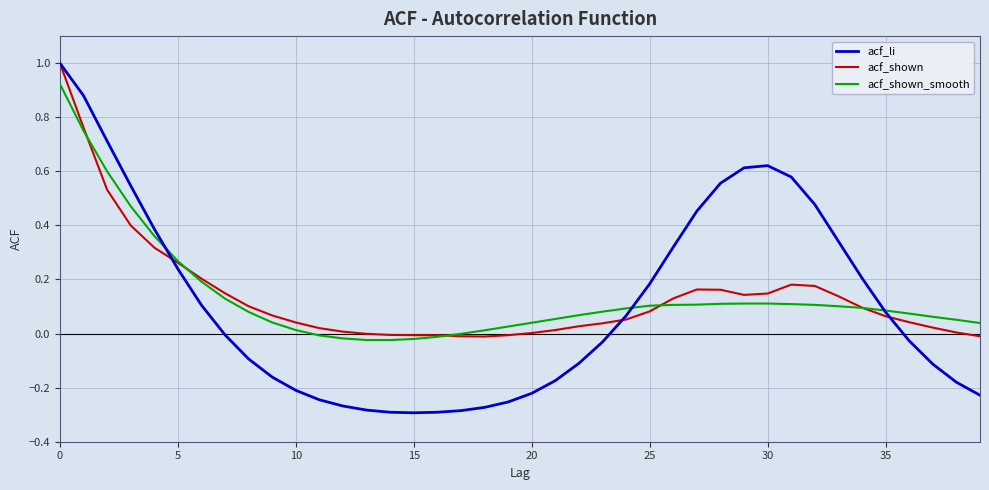

What is the maximum value shown in the chart?

1.0